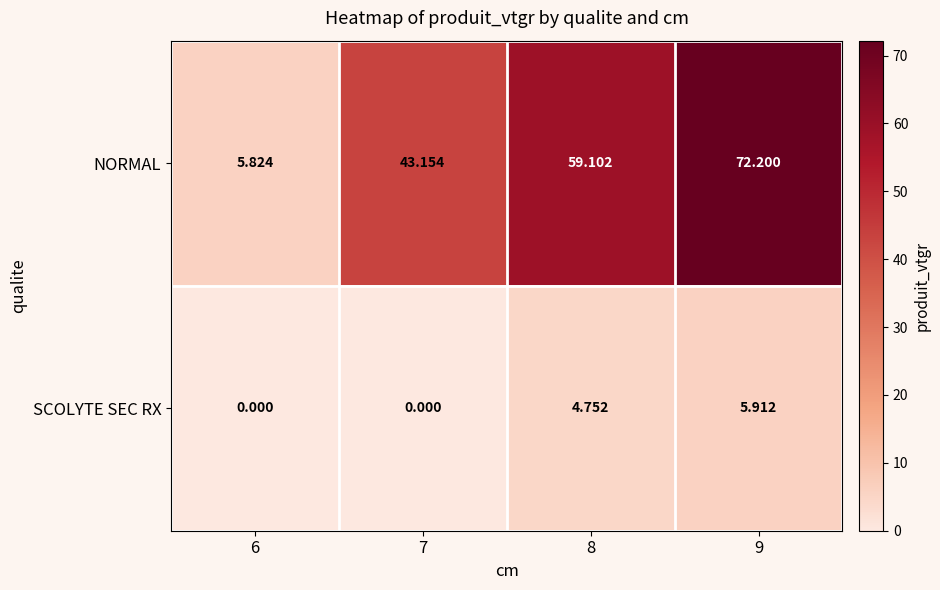

Which series changed the most between 6 and 9?

NORMAL